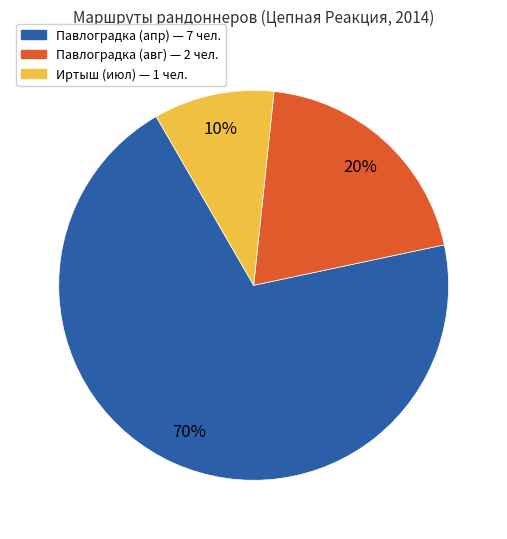

Does any single category account for the majority?

Yes